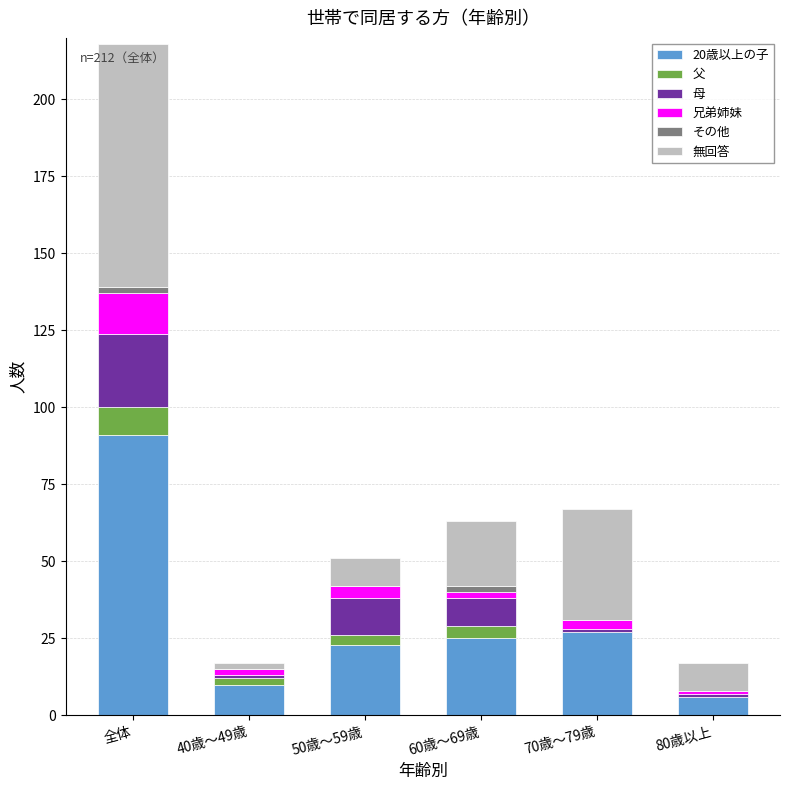

At which category is the sum across all series the highest?

全体